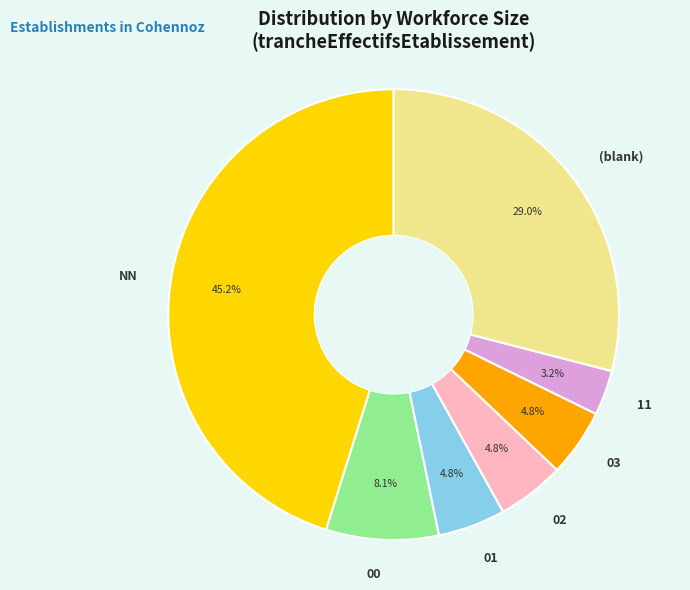

What is the largest slice in the pie chart?

NN